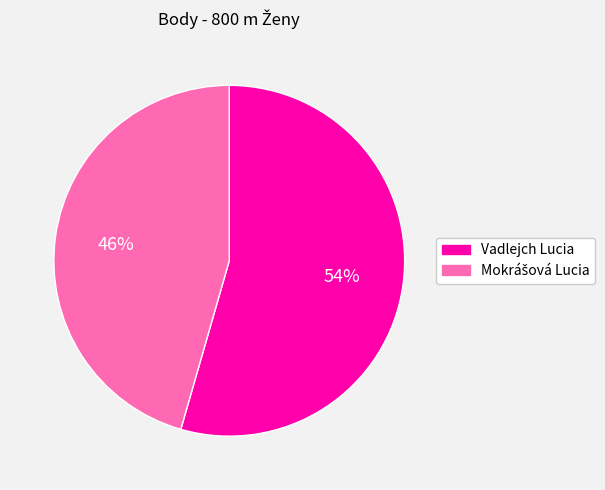

How many slices are in this pie chart?

2